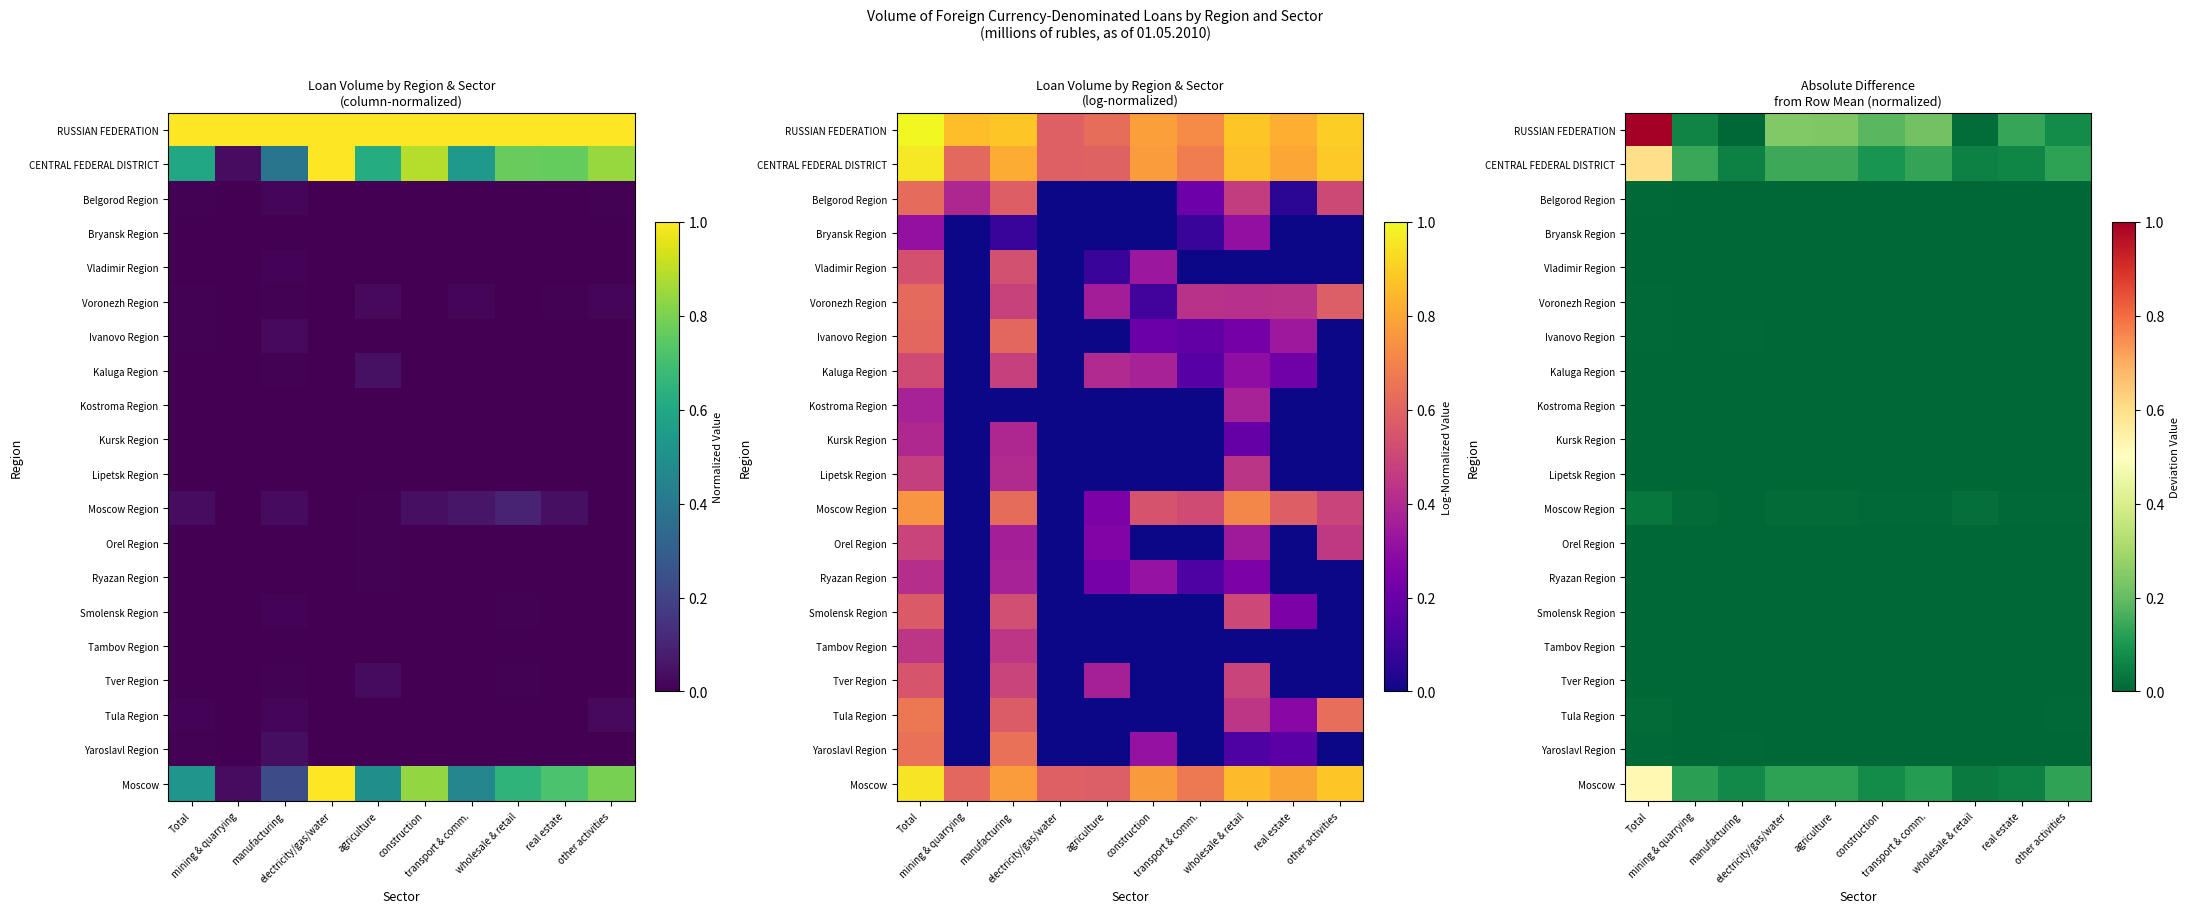

What is the total value across all series at transport & comm.?

0.5